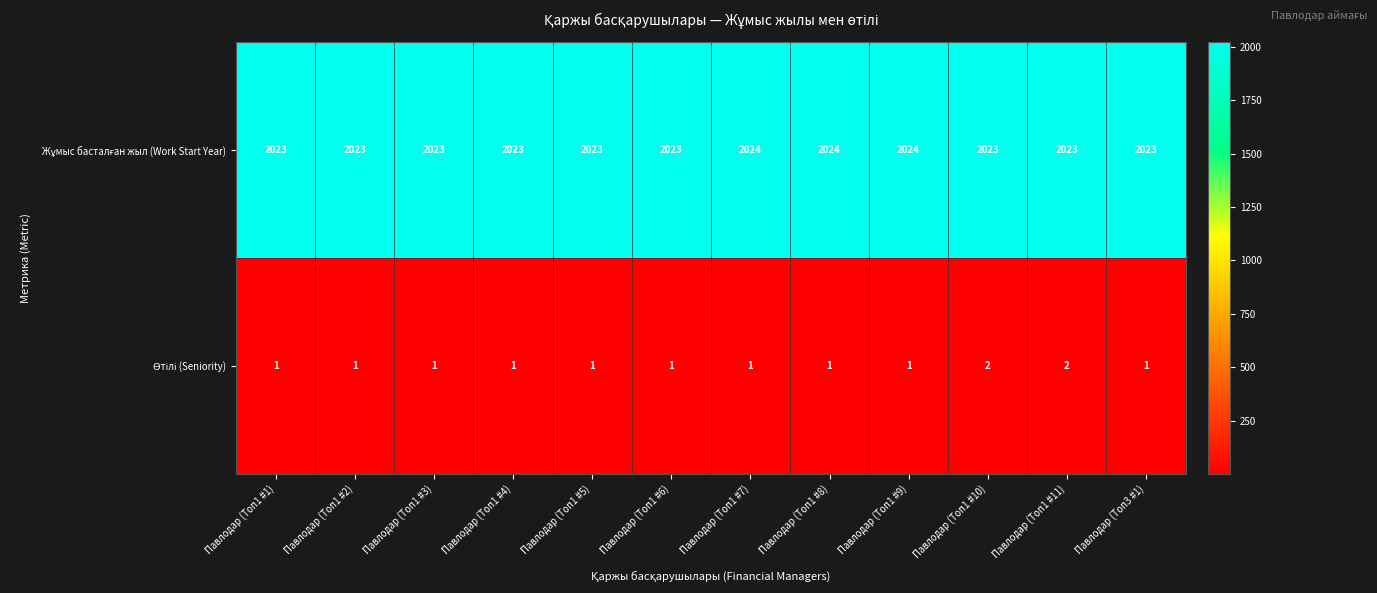

What is the difference between the highest and lowest values at Павлодар (Топ1 #10)?

2021